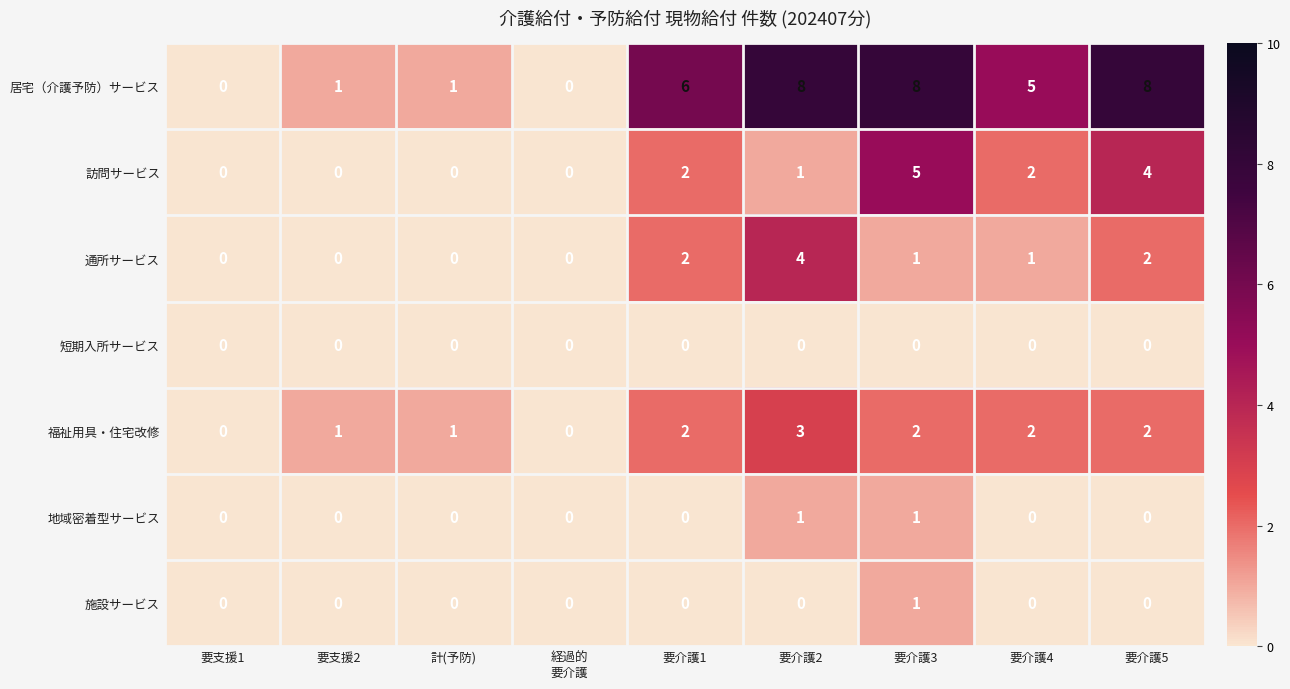

The value of 通所サービス at 計(予防) is -2. True or false?

False